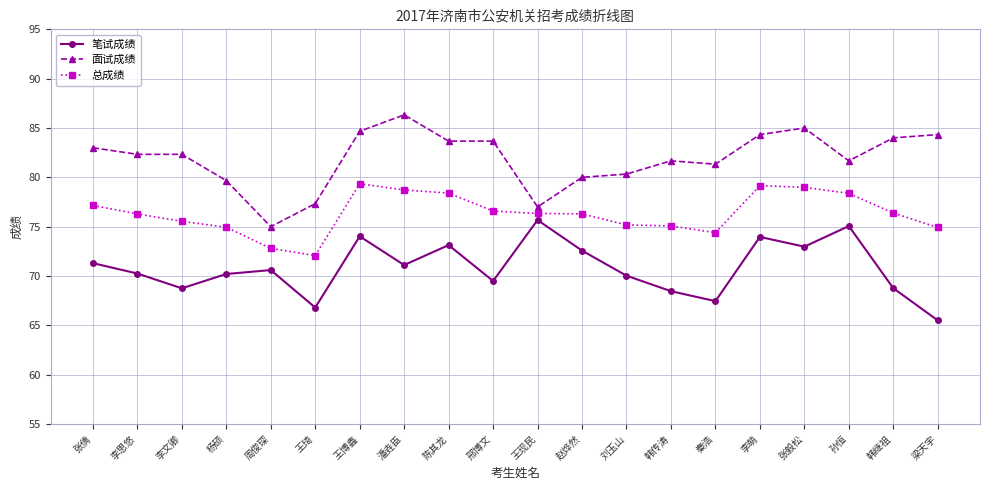

What value does the 面试成绩 series have at 李思悠?

82.3